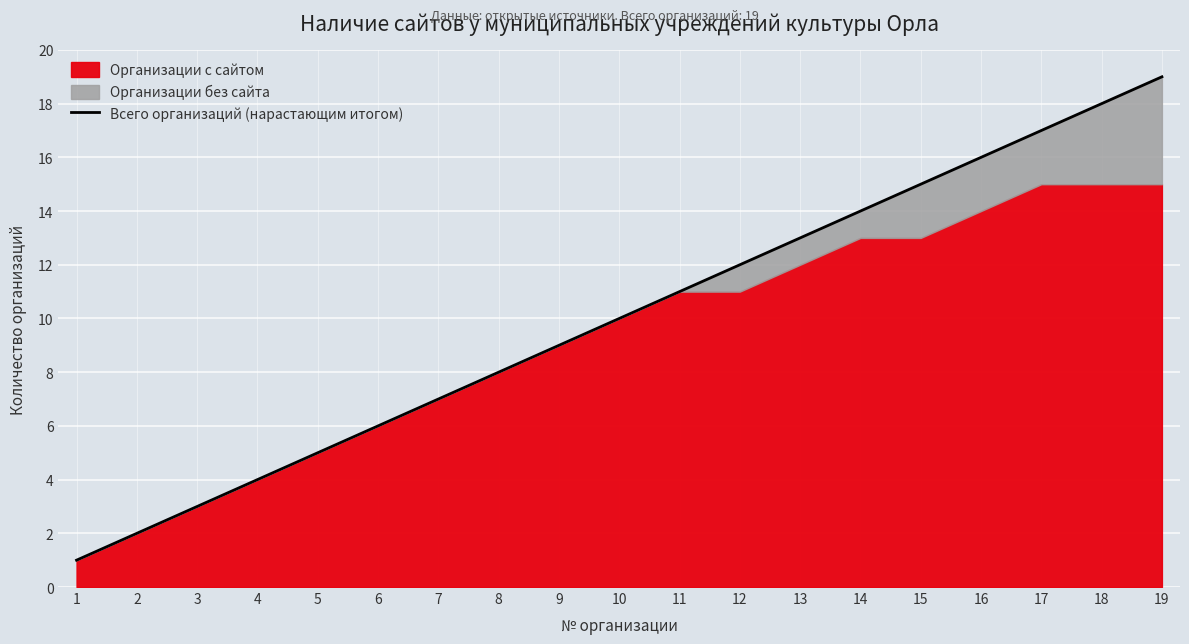

Rank the categories by value from lowest to highest.

1, 2, 3, 4, 5, 6, 7, 8, 9, 10, 11, 12, 13, 14, 15, 16, 17, 18, 19